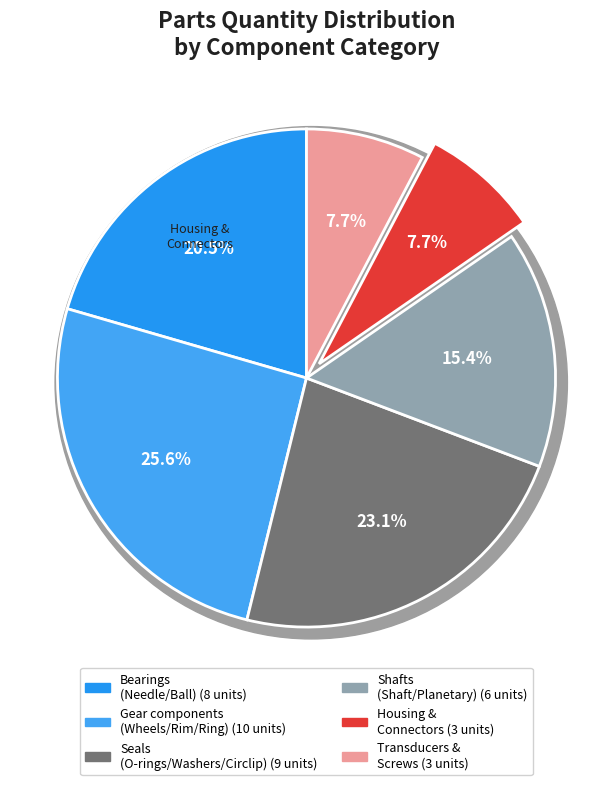

True or false: Planetary shaft compl.(17) accounts for 13% of the total.

False